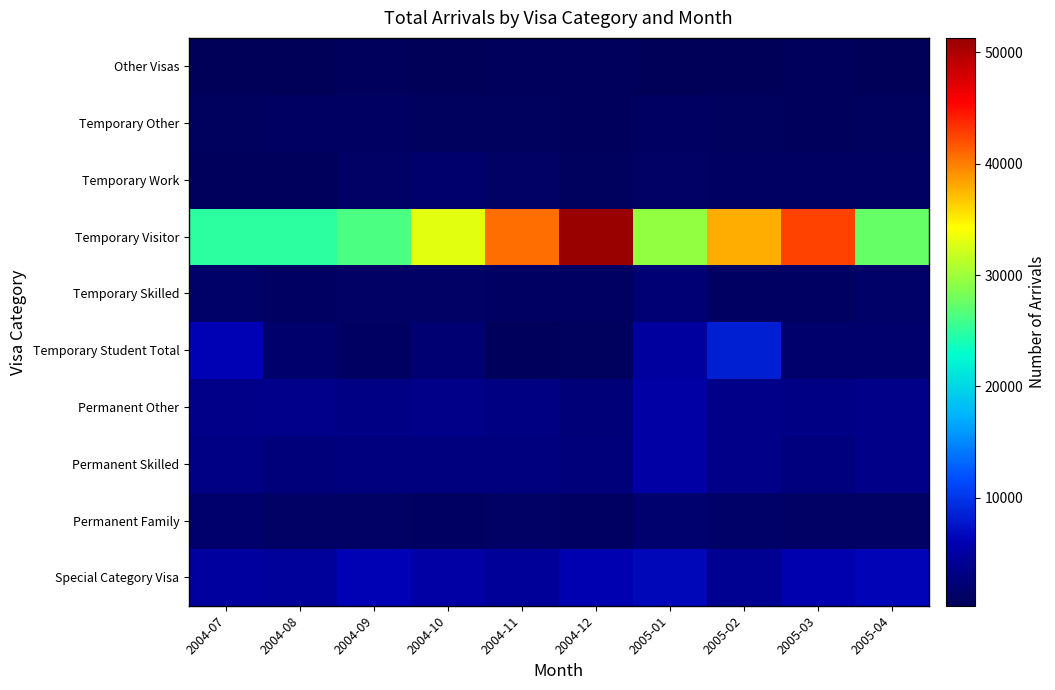

Rank the series at 2005-04 from lowest to highest value.

Other Visas, Temporary Other, Temporary Work, Permanent Family, Temporary Skilled, Temporary Student Total, Permanent Skilled, Permanent Other, Special Category Visa, Temporary Visitor